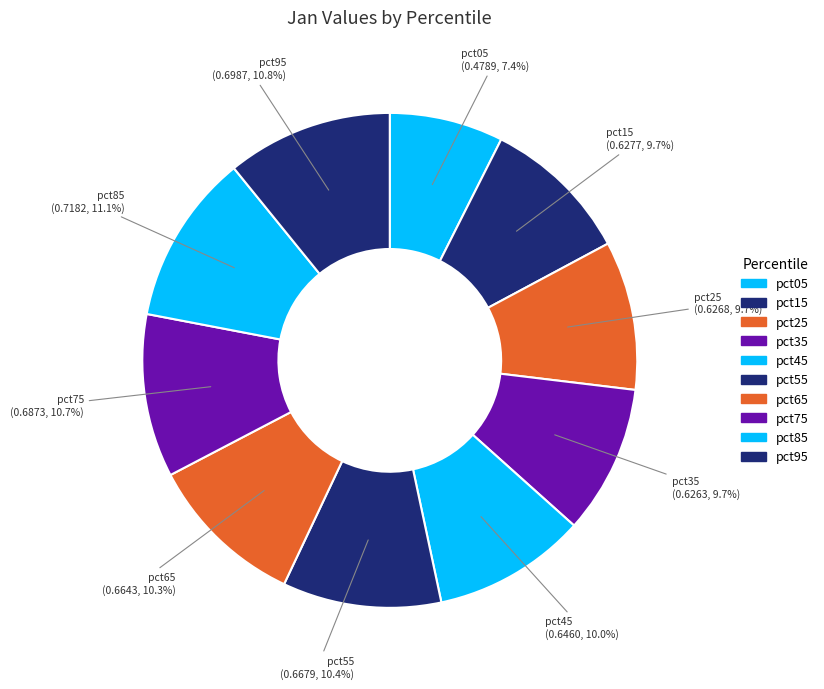

How many segments does this pie chart have?

10